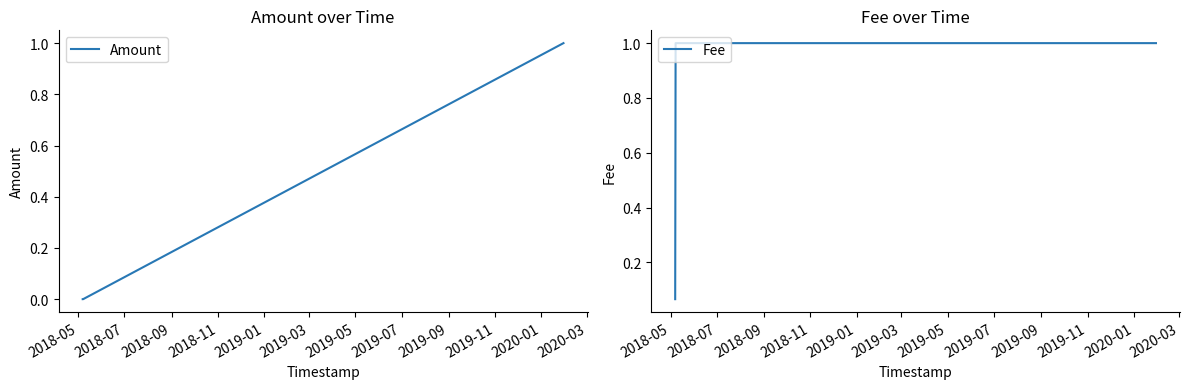

What is the highest value of the Fee series?

1.0